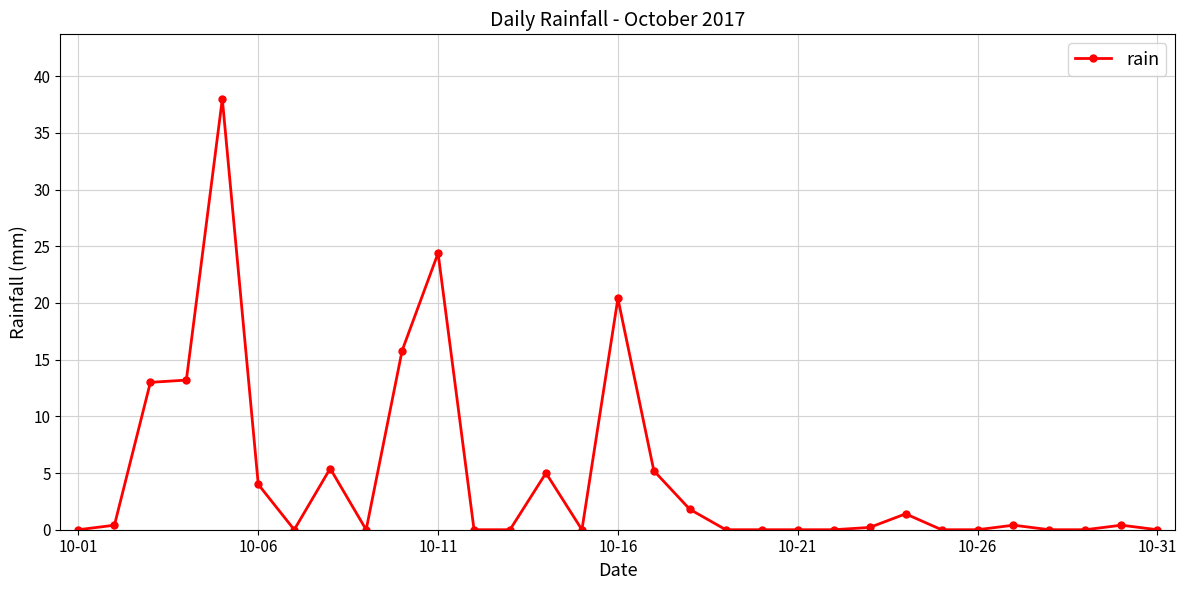

How many lines are shown in the chart?

1